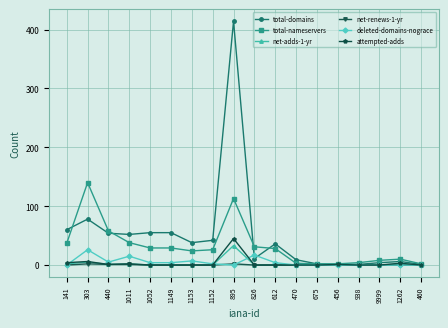

Is it true that net-renews-1-yr equals 0 at 9999?

True